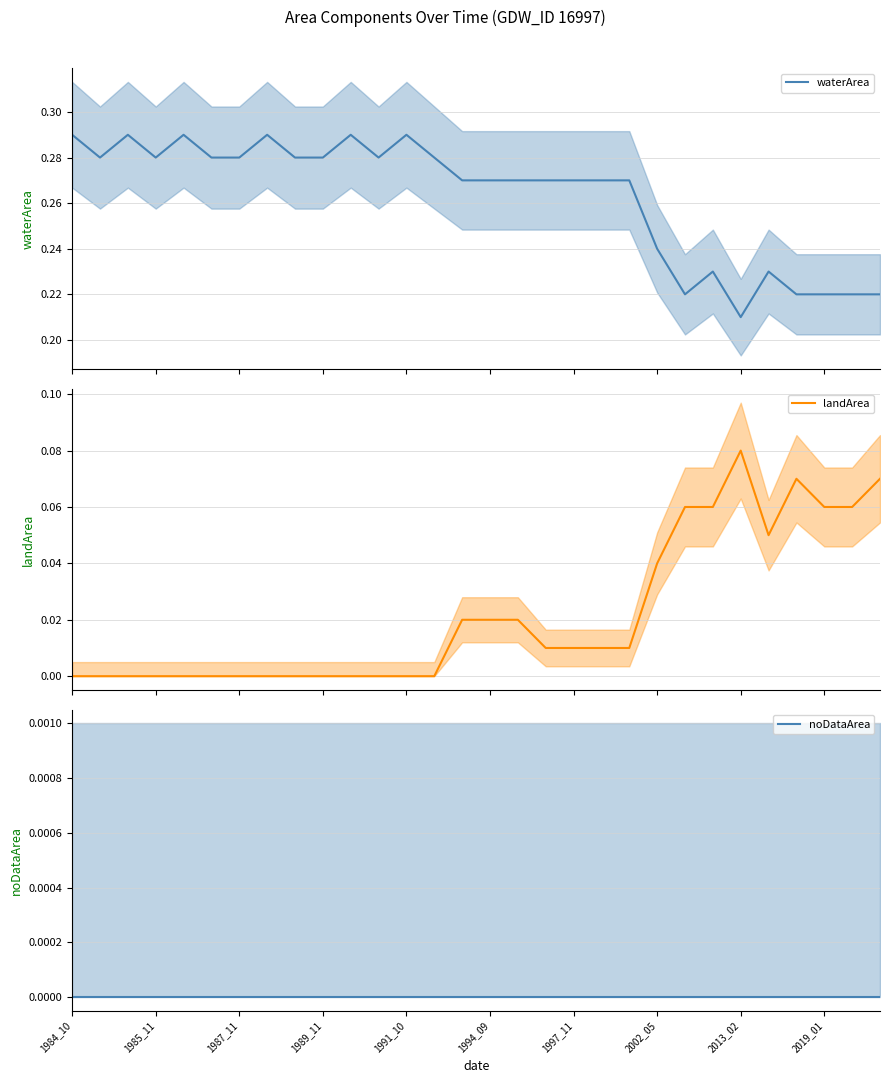

Is it true that landArea equals 0.1 at 28?

True